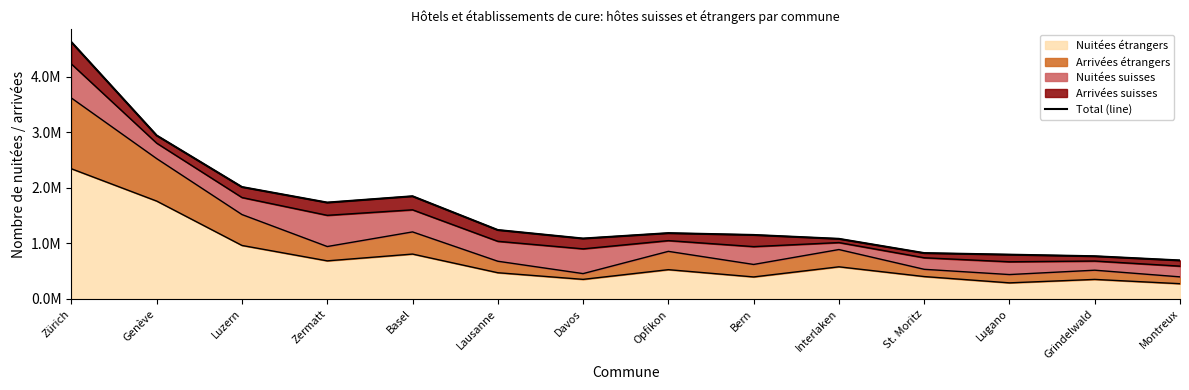

The value at Davos is 1087625. True or false?

True